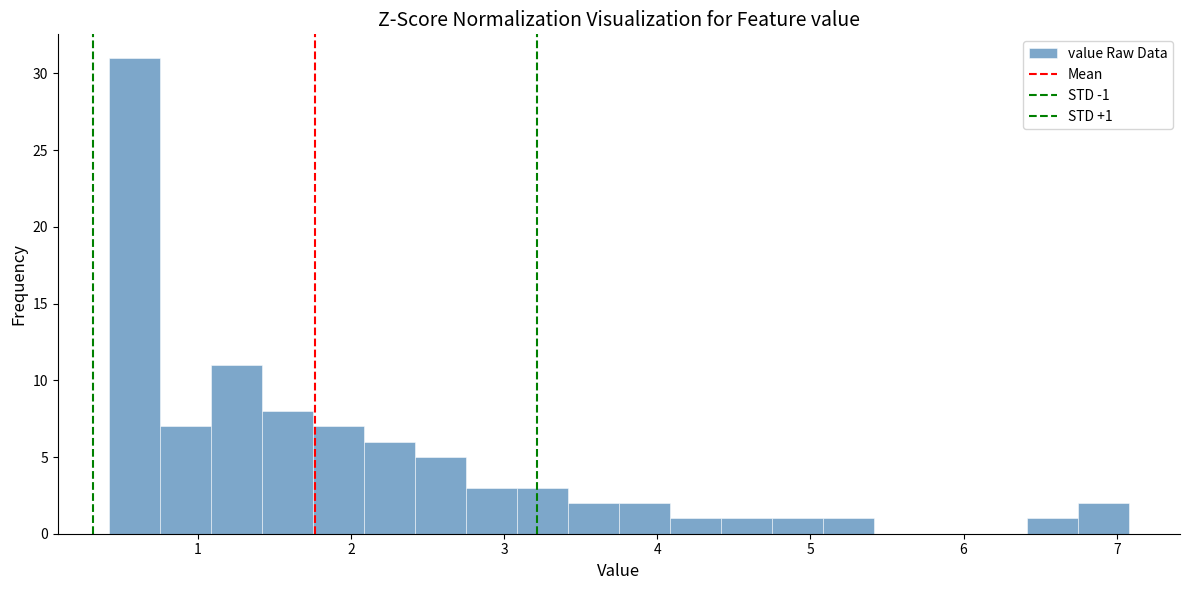

Read against the x-axis, roughly where is the centre of the tallest bar?

0.6